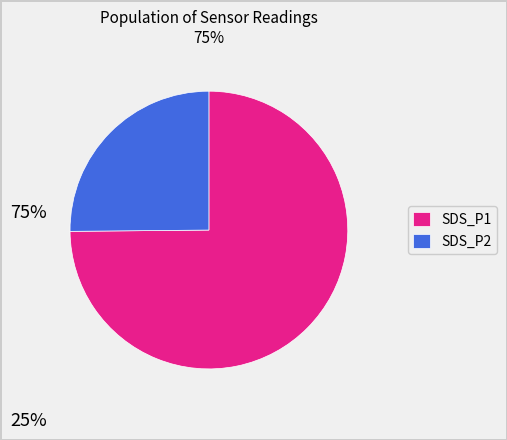

How many slices are in this pie chart?

2